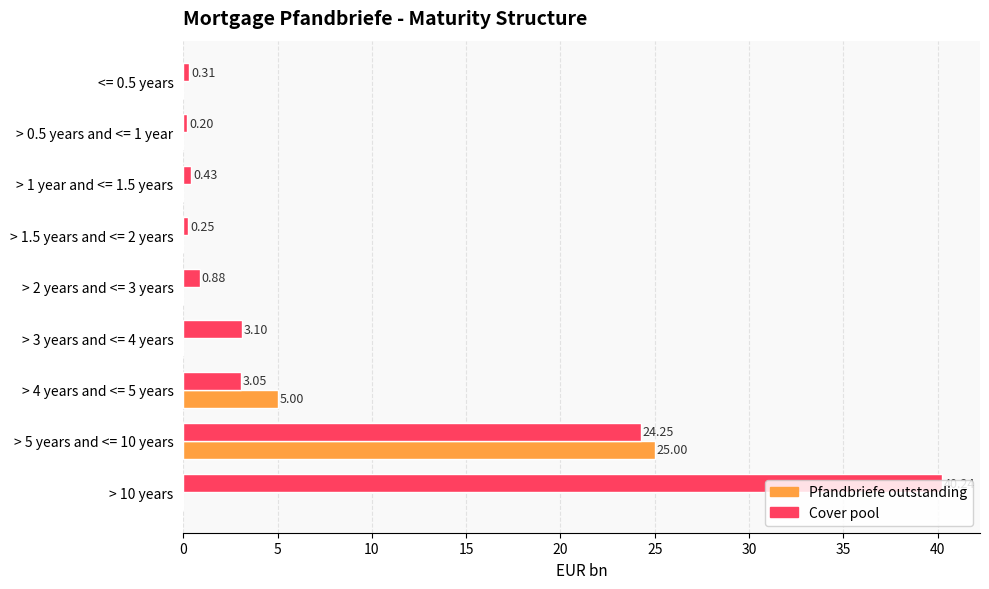

At which category is the sum across all series the highest?

> 5 years and <= 10 years